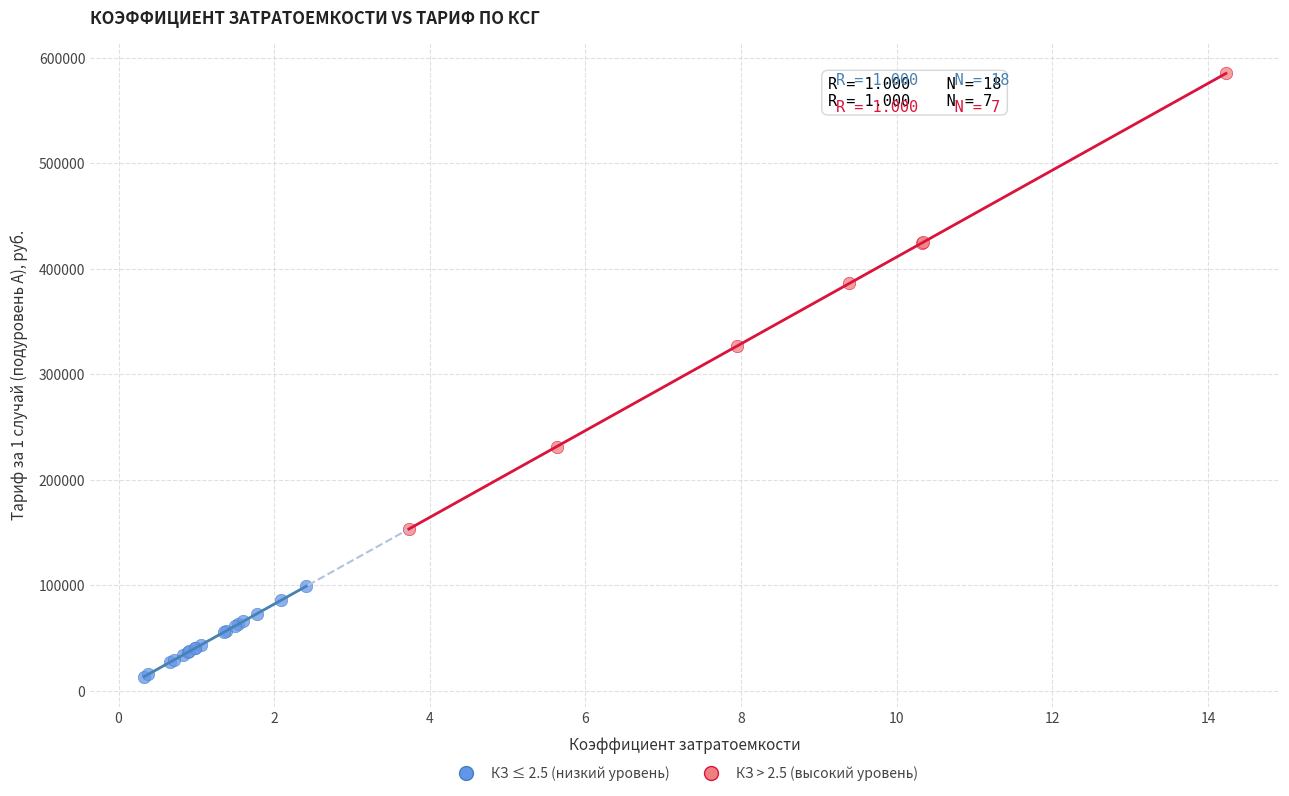

Which series reaches the minimum Y coordinate?

КЗ ≤ 2.5 (низкий уровень)